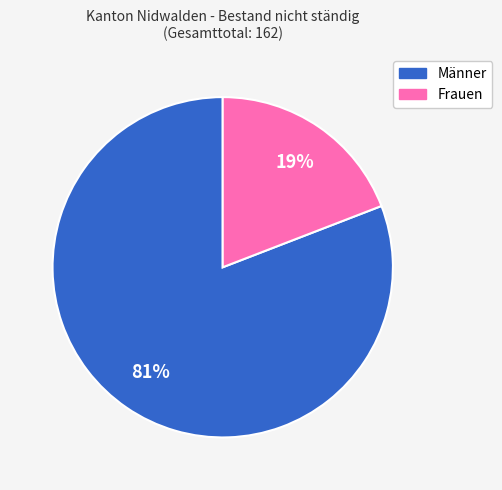

How many slices are in this pie chart?

2